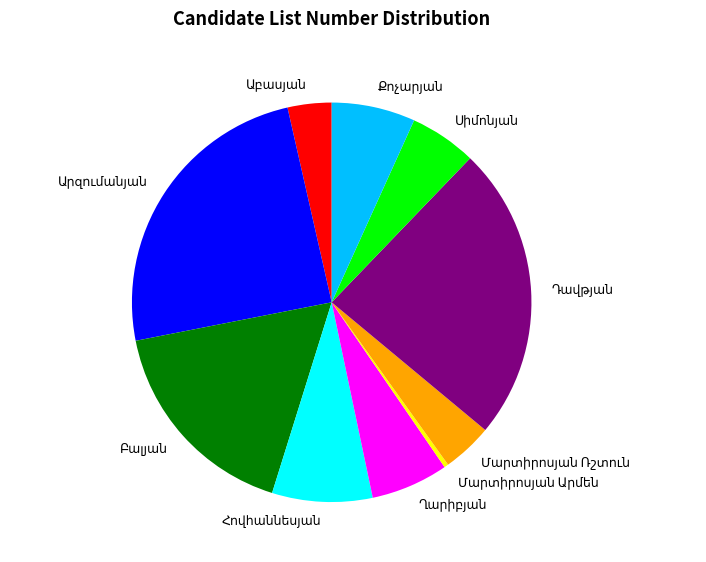

Is there a majority slice in this chart?

No